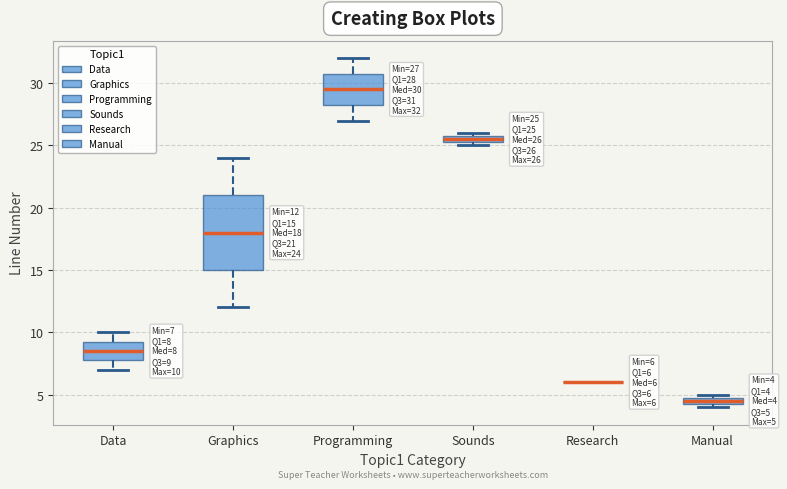

Comparing the boxes themselves (not the whiskers), which one is the tallest?

Graphics